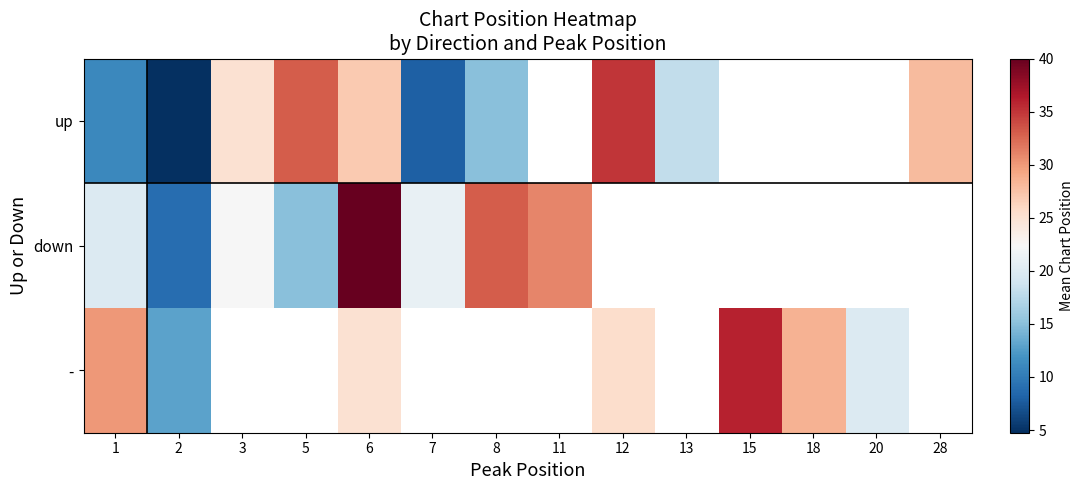

At which category is the sum across all series the highest?

6